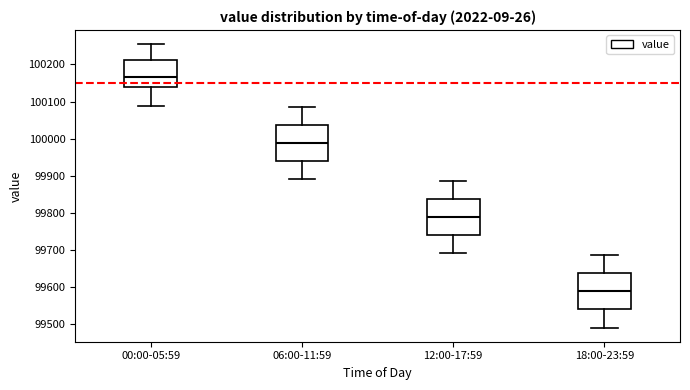

Reading left to right, read every box against the y-axis: the position of its median line, the range the box covers, and the ends of its whiskers. The values are not printed on the chart, so give them approximately, as read against the axis.

00:00-05:59: median 100170, box 100140 to 100210, whiskers 100090 to 100260
06:00-11:59: median 99990, box 99940 to 100040, whiskers 99890 to 100090
12:00-17:59: median 99790, box 99740 to 99840, whiskers 99690 to 99890
18:00-23:59: median 99590, box 99540 to 99640, whiskers 99490 to 99690